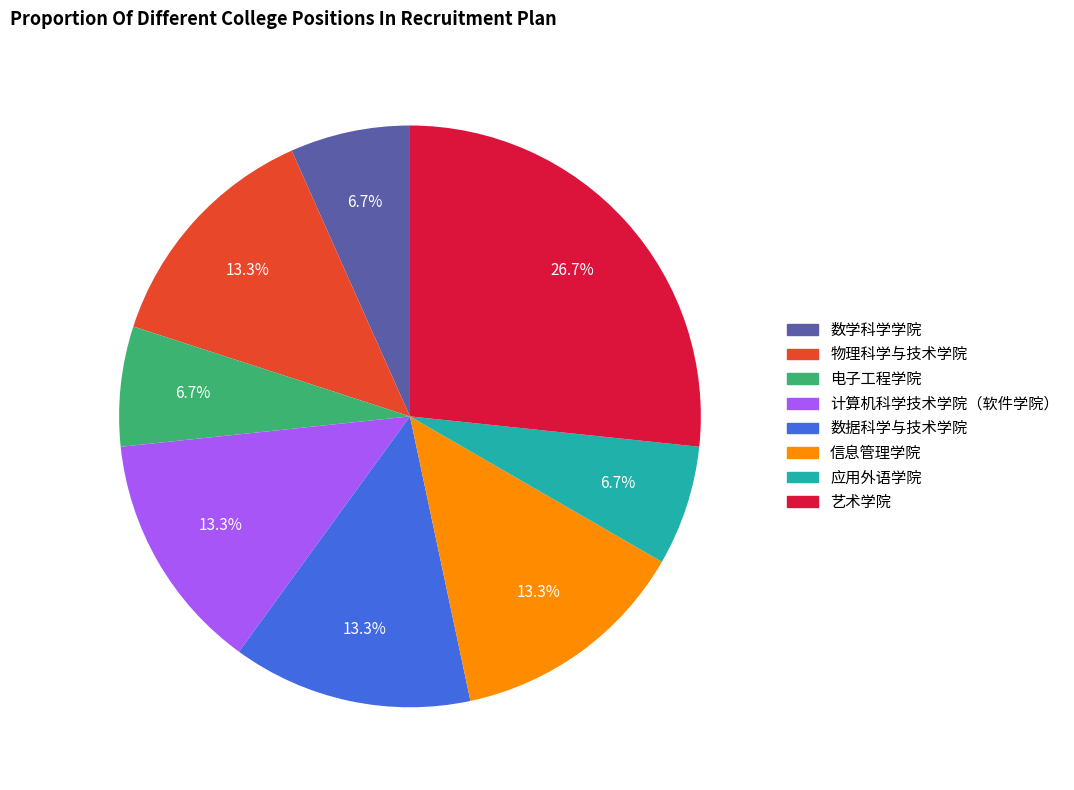

Is it true that 艺术学院 is 21% of the pie?

False